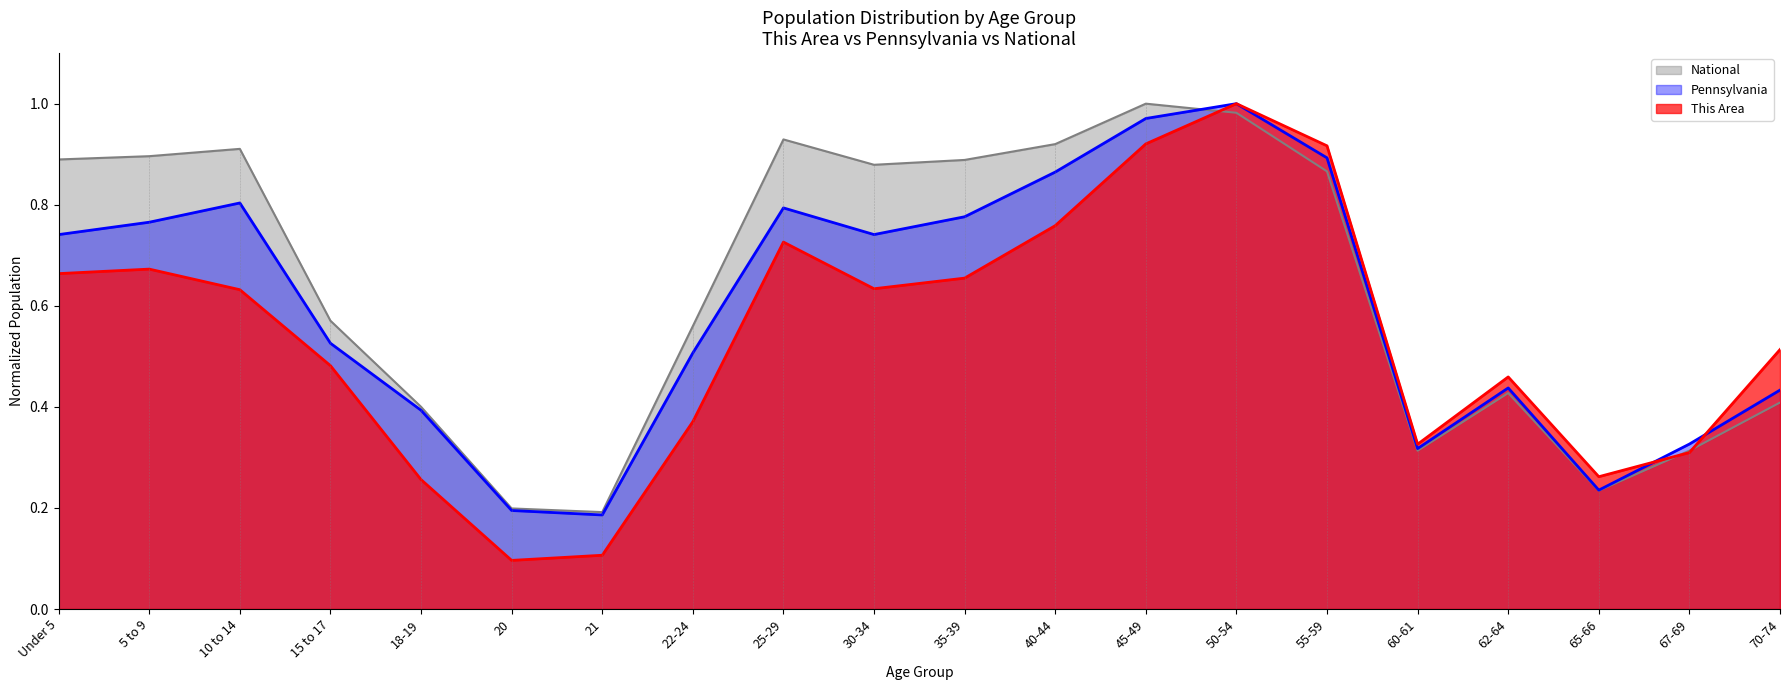

Where do National and Pennsylvania first cross each other?

45-49 and 50-54